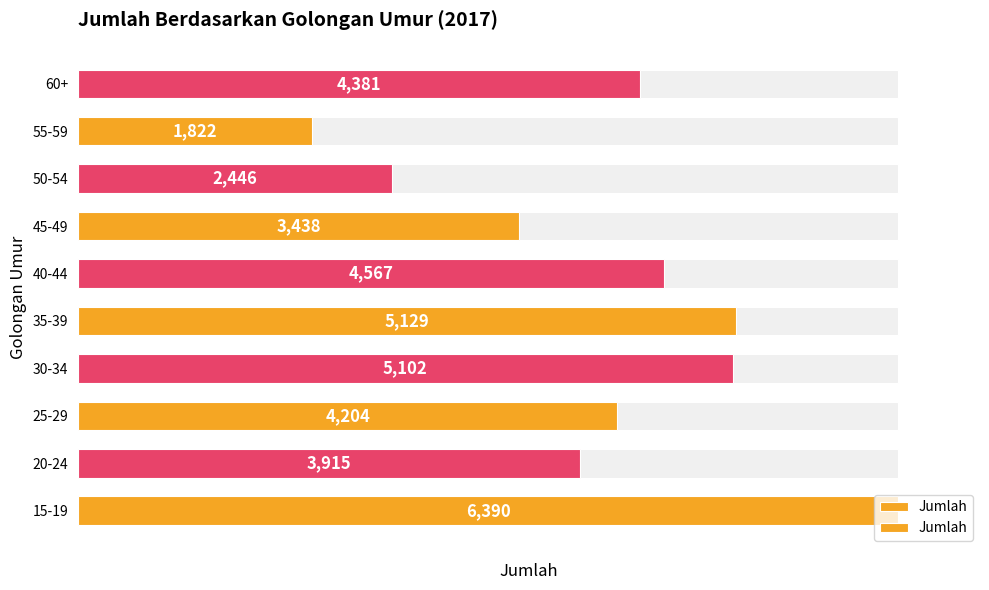

The value at 45-49 is 3438. True or false?

True